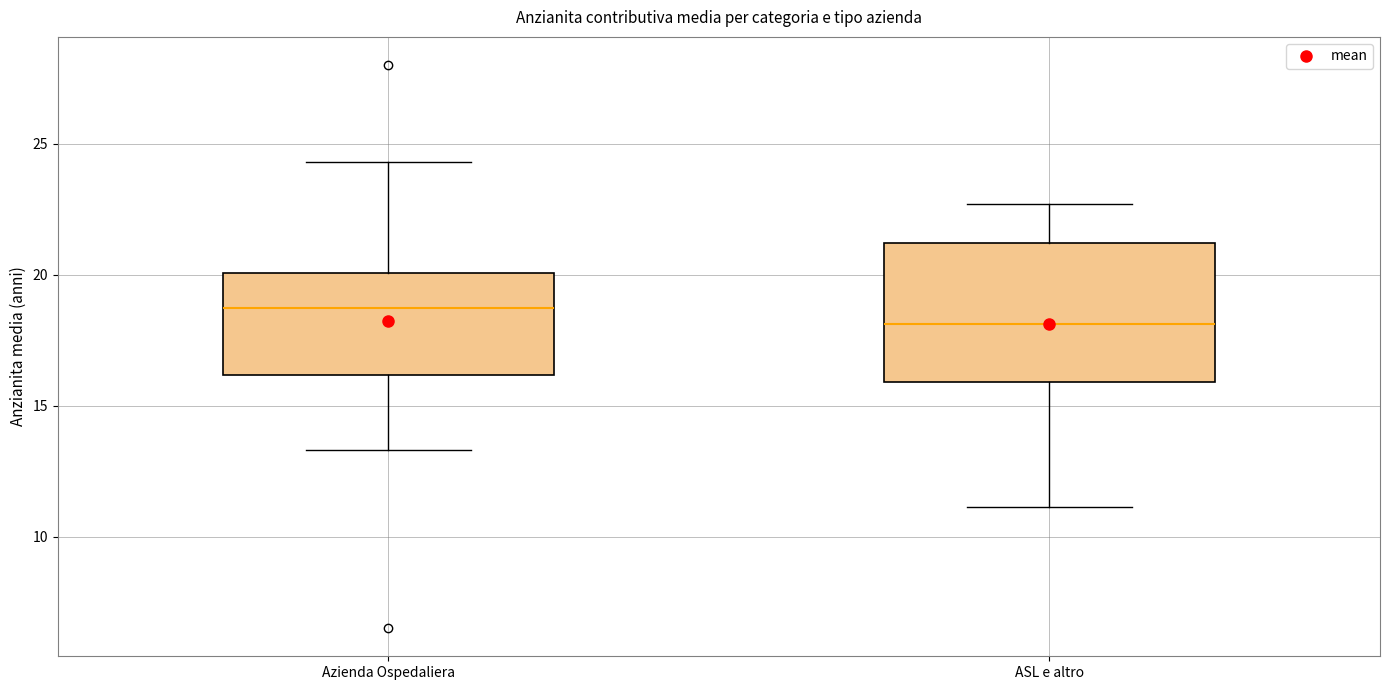

Reading left to right, read every box against the y-axis: the position of its median line, the range the box covers, and the ends of its whiskers. The values are not printed on the chart, so give them approximately, as read against the axis.

Azienda Ospedaliera: median 18.5, box 16.0 to 20.0, whiskers 13.5 to 24.5
ASL e altro: median 18.0, box 16.0 to 21.0, whiskers 11.0 to 22.5